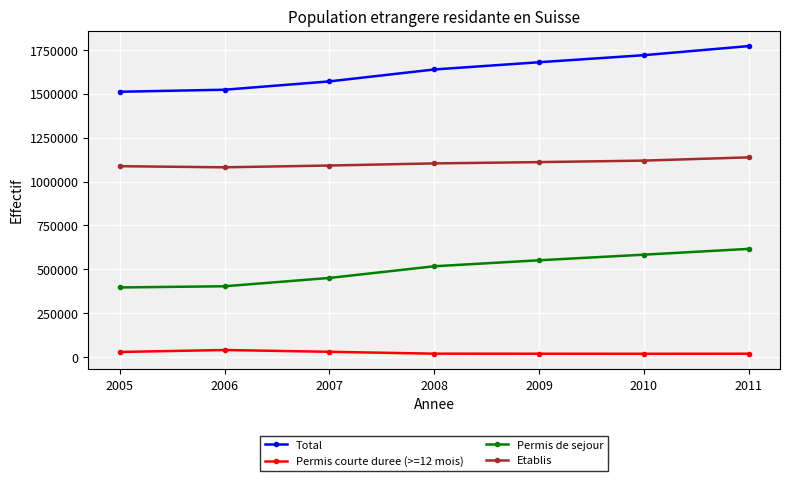

How many categories are shown in the chart?

7